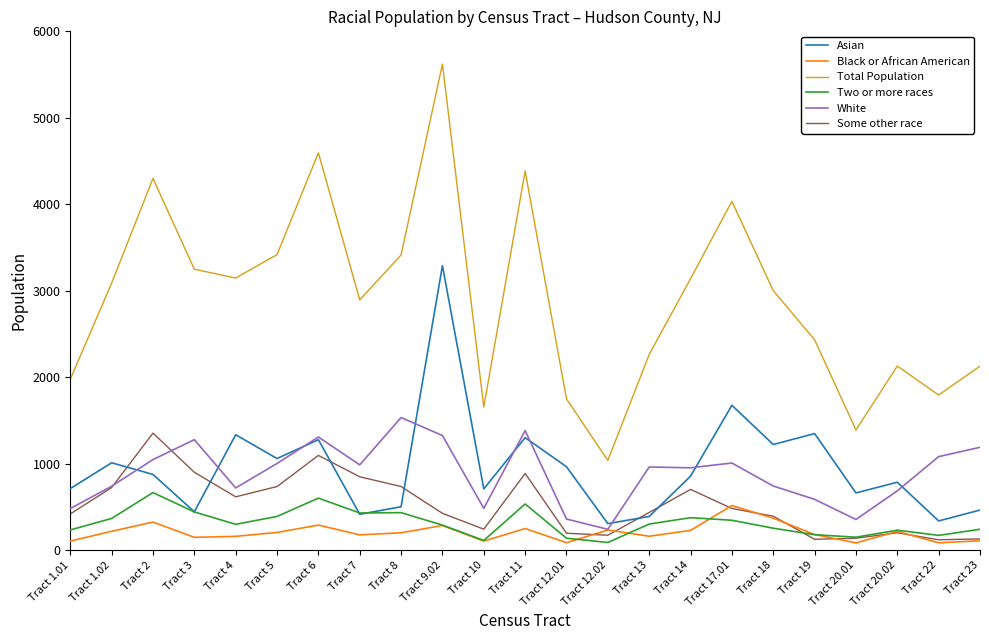

In Black or African American, how many points are lower than both neighbors (excluding endpoints)?

7